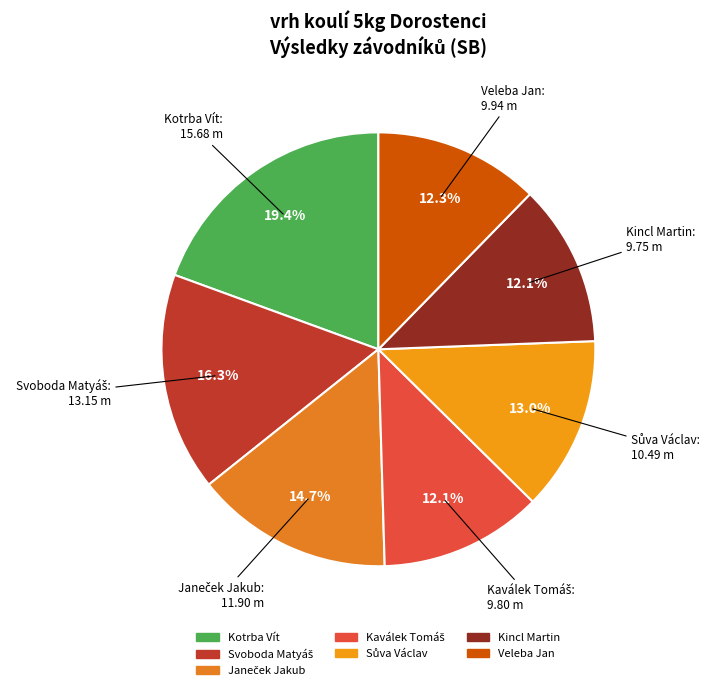

How many slices are in this pie chart?

7